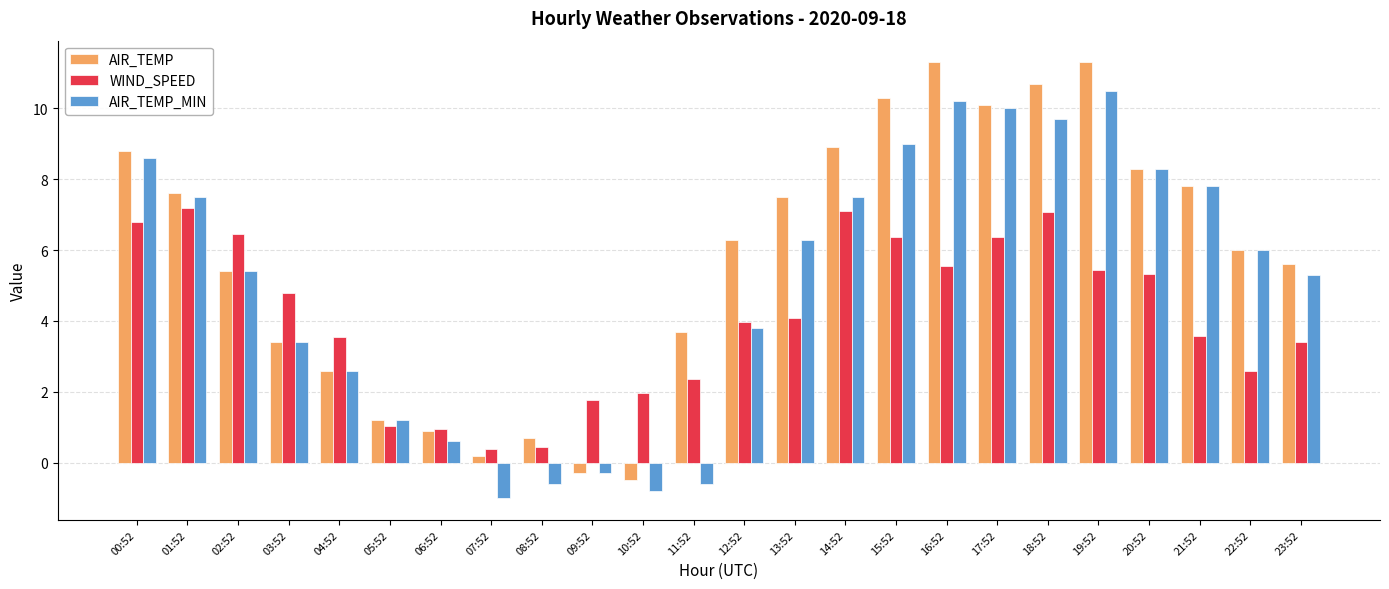

List the series in order of their overall mean, highest first.

AIR_TEMP, AIR_TEMP_MIN, WIND_SPEED